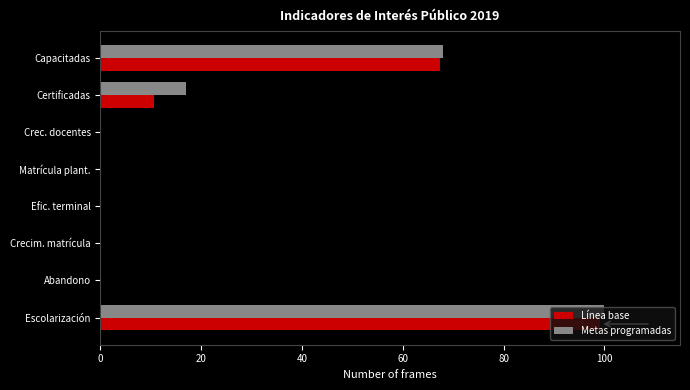

At which category is the sum across all series the highest?

Escolarización